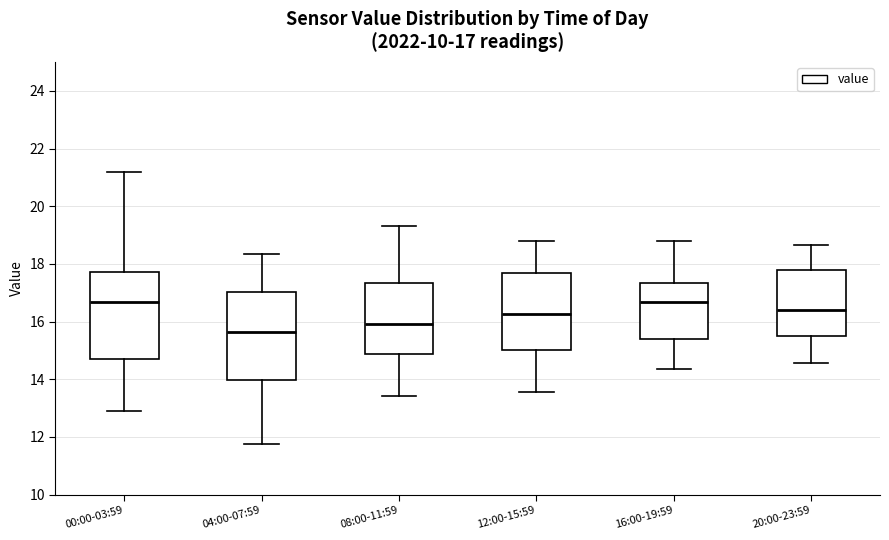

Which box has the lowest median line?

04:00-07:59